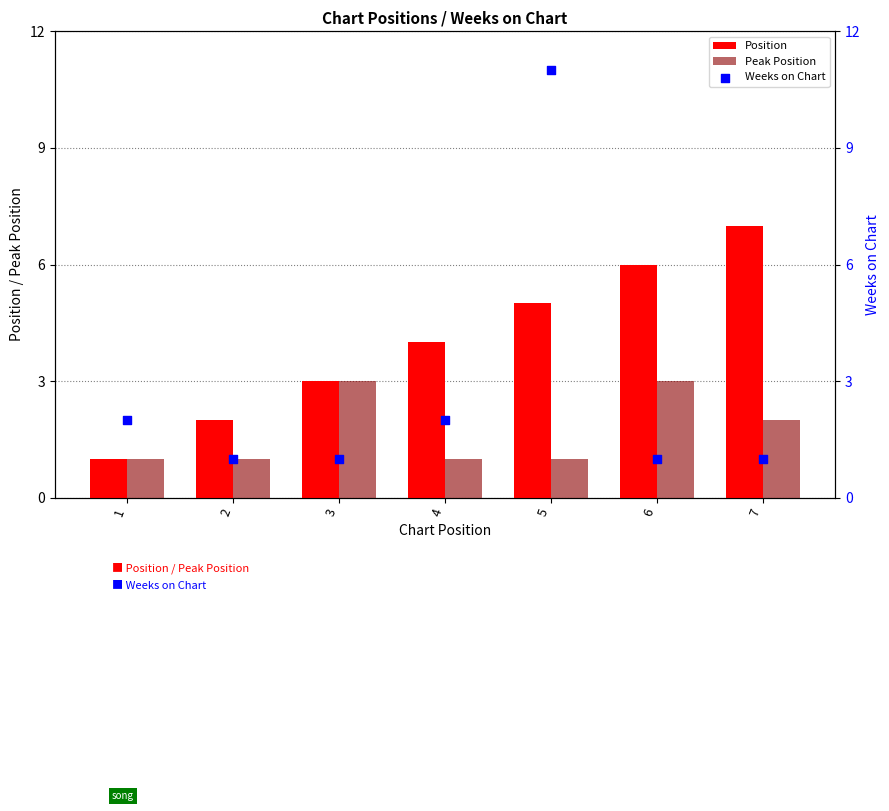

Which series reaches the minimum Y coordinate?

Position